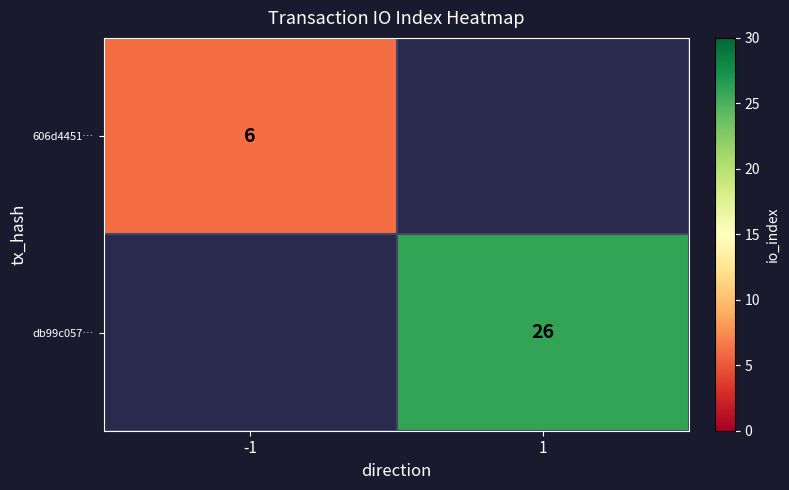

What is the maximum value shown in the chart?

26.0